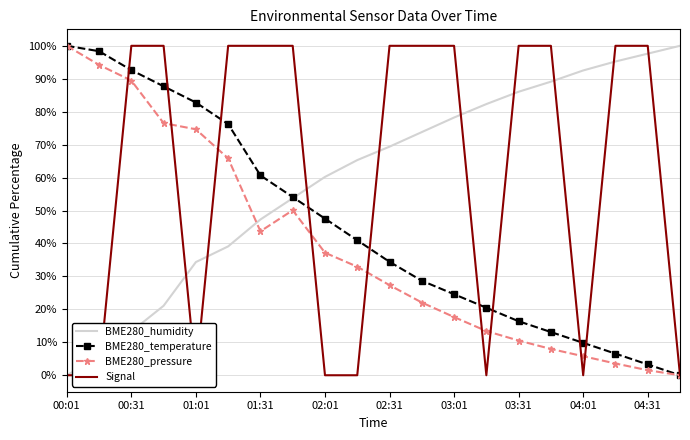

Is this an area chart (filled region under the line)?

No